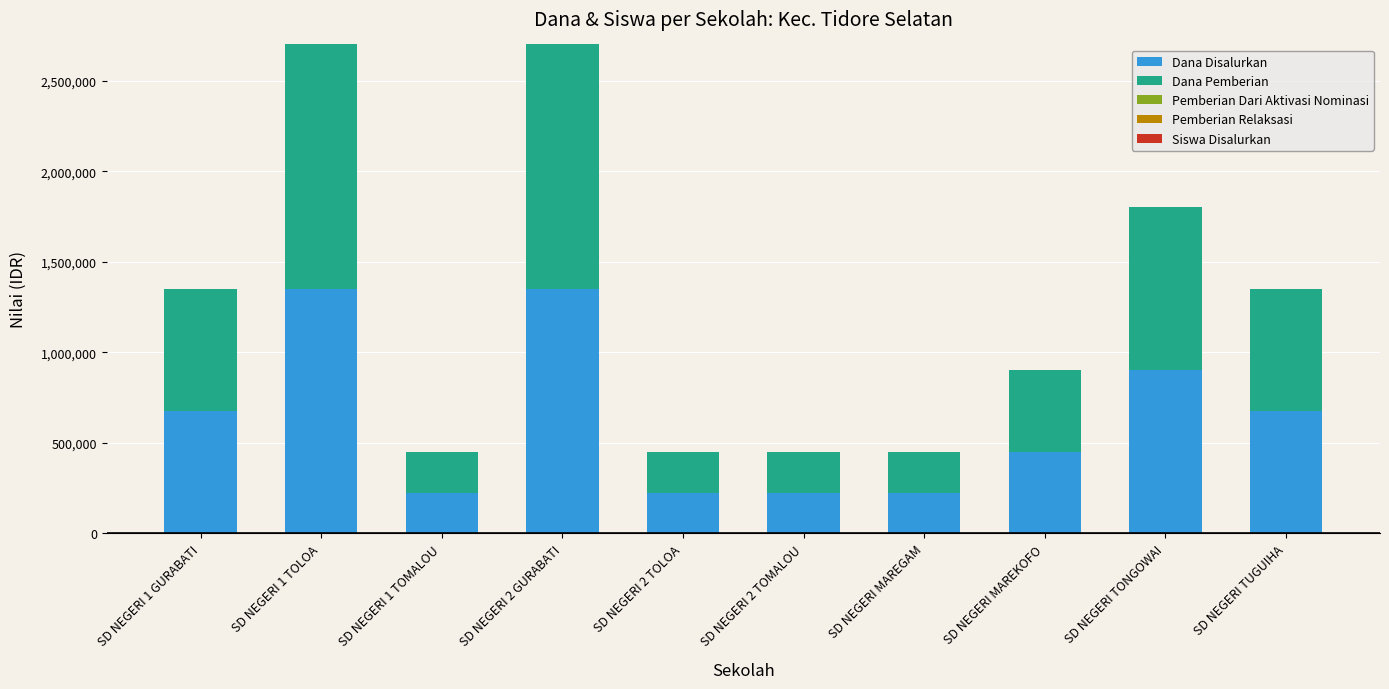

Count the number of data series in this chart.

3